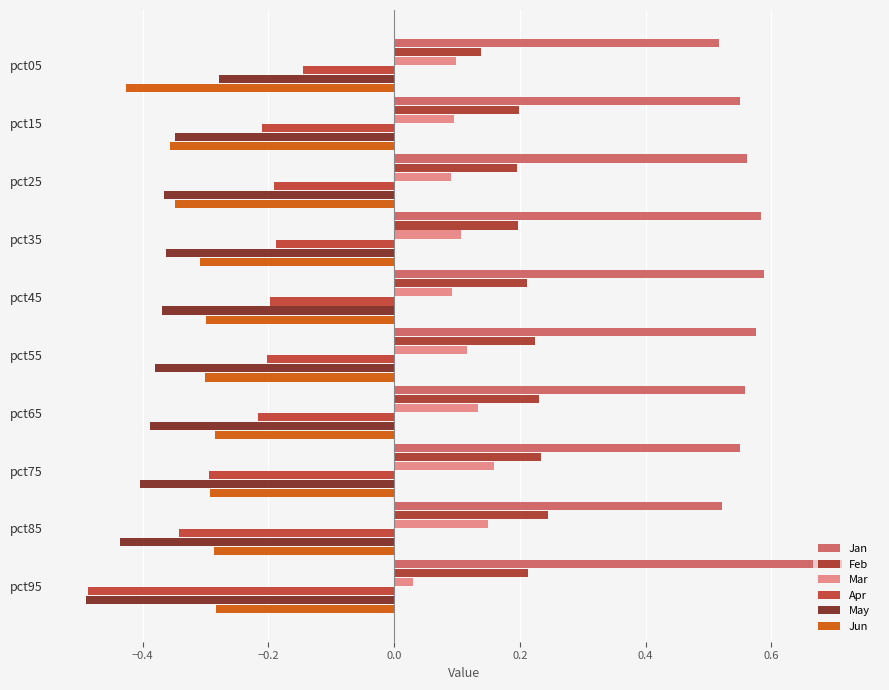

Count the number of categories in the chart.

10